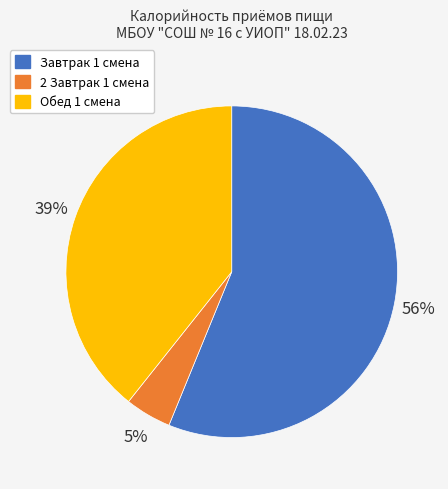

To the nearest percent, what percentage of the pie is Завтрак 1 смена?

56%